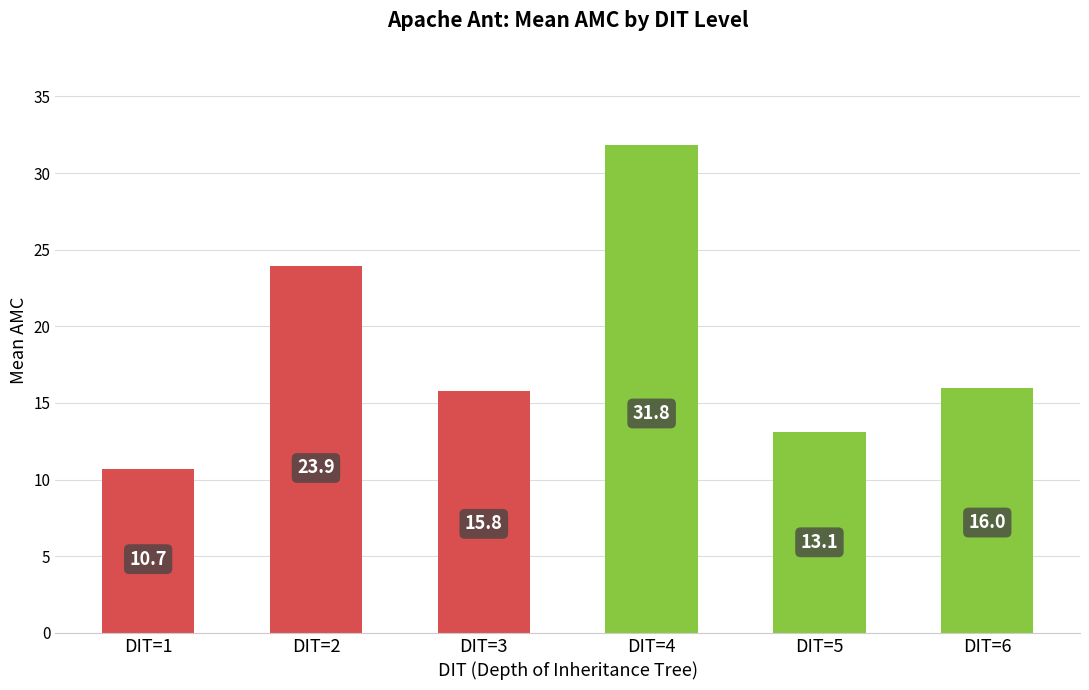

Rank the categories by value from highest to lowest.

DIT=4, DIT=2, DIT=6, DIT=3, DIT=5, DIT=1